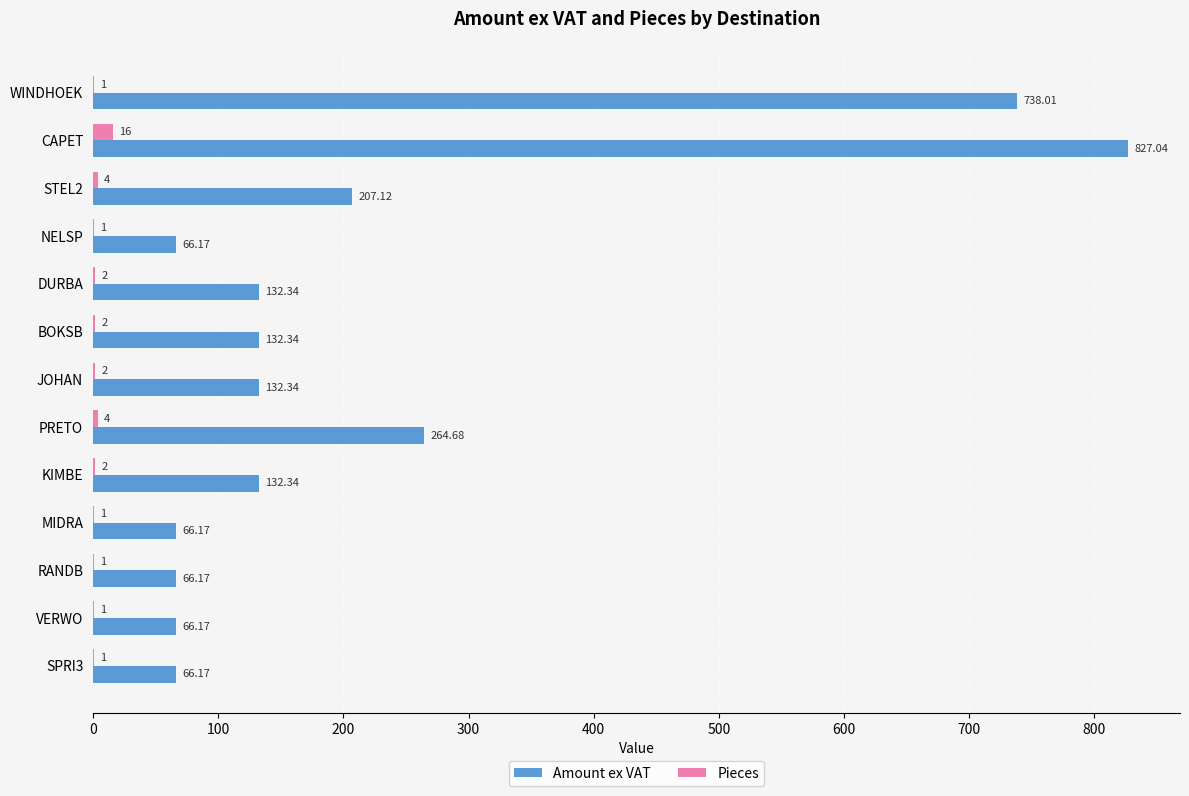

At which category is the sum across all series the highest?

CAPET